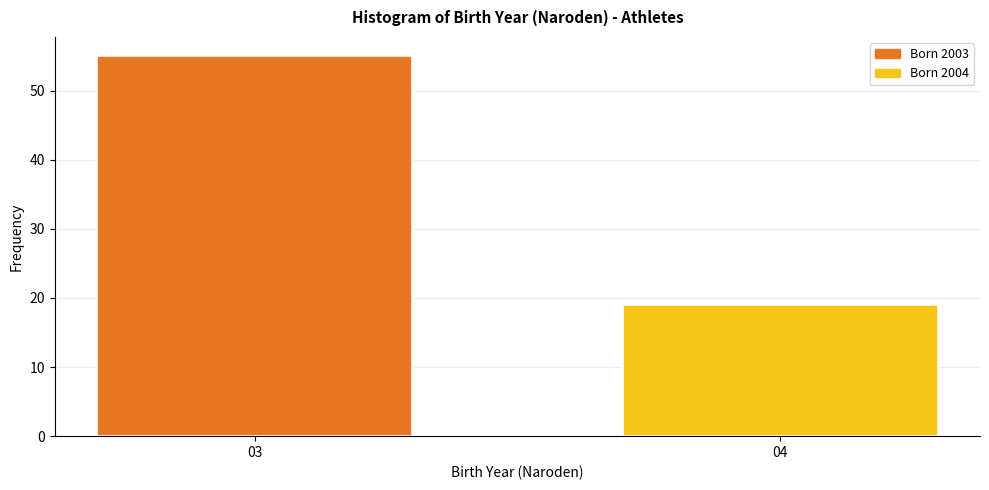

Reading right to left, extract all data points from this chart.

04=19	03=55